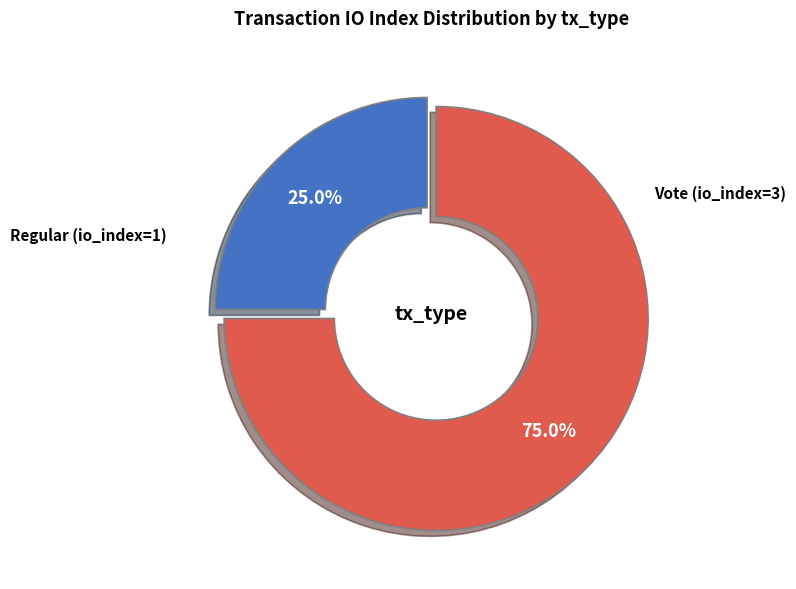

Is there any slice that represents more than half of the pie?

Yes